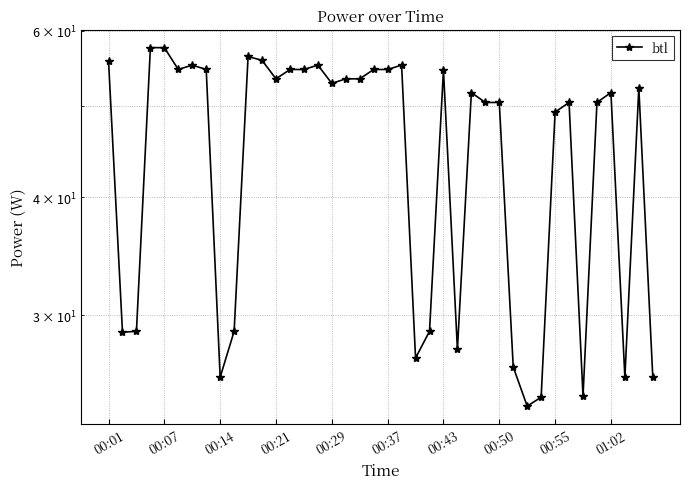

Where is the data nearest to the value 40?

00:55